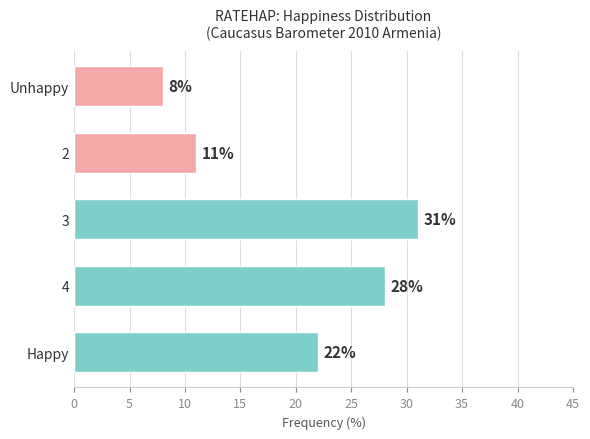

What is the ratio of the value at Happy to the value at 2?

2.0